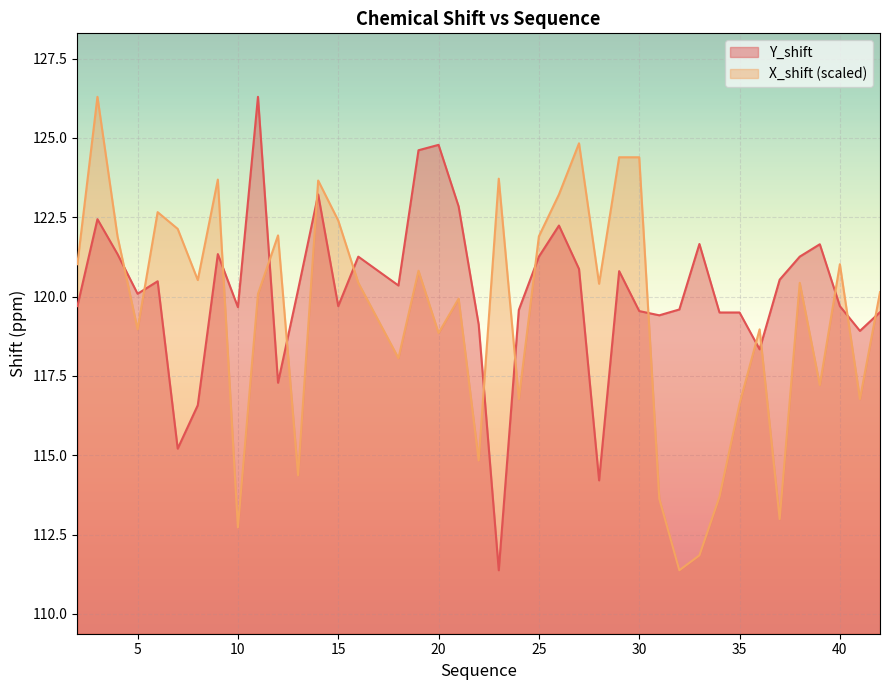

How many times do Y_shift and X_shift cross each other?

16